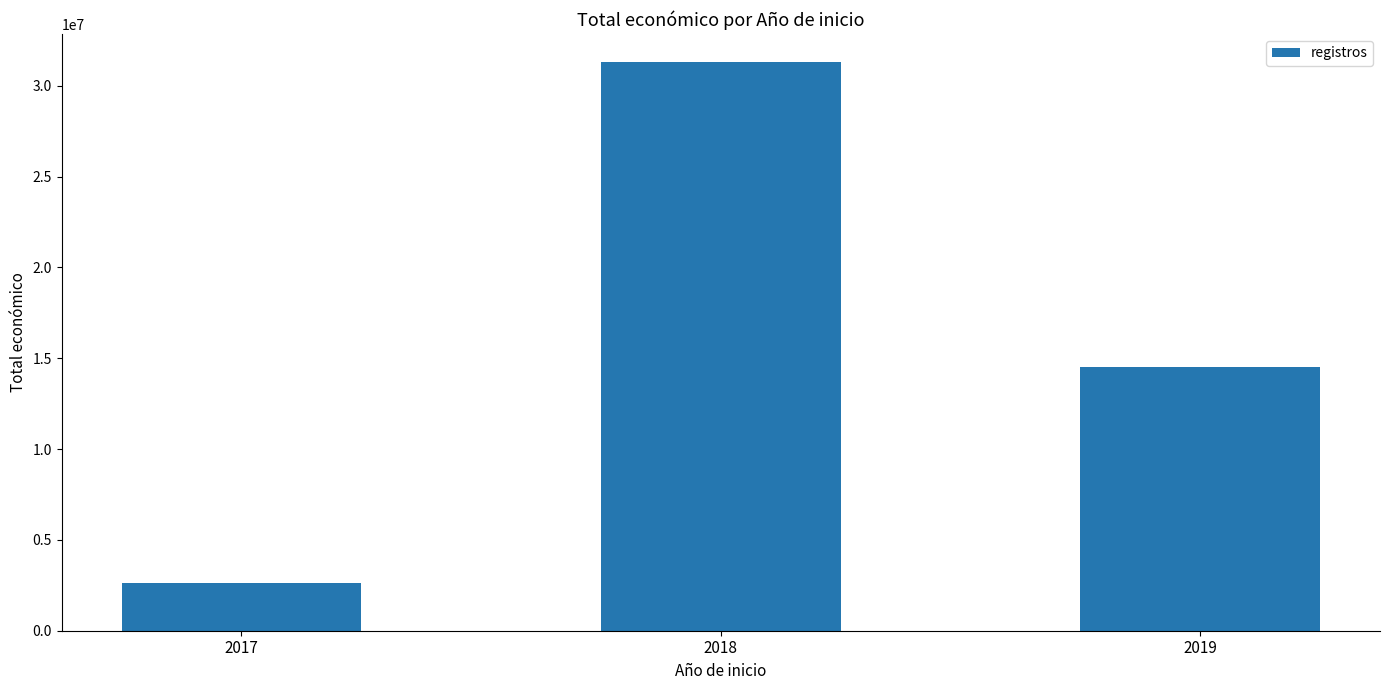

Which has a higher value, 2018 or 2017?

2018